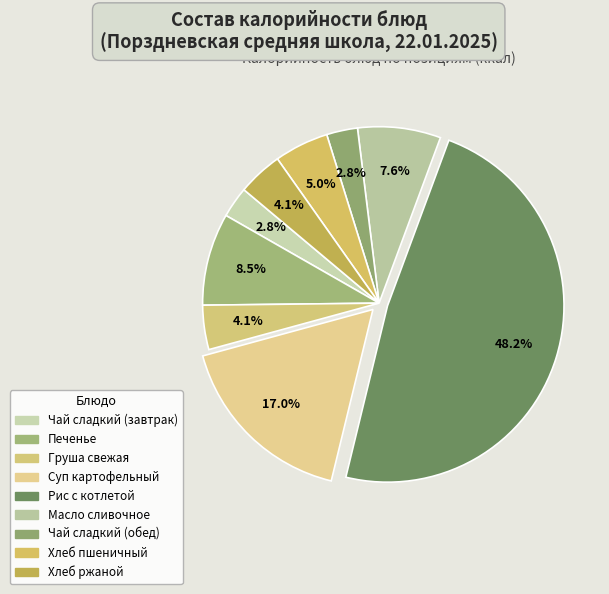

How many slices are in this pie chart?

9